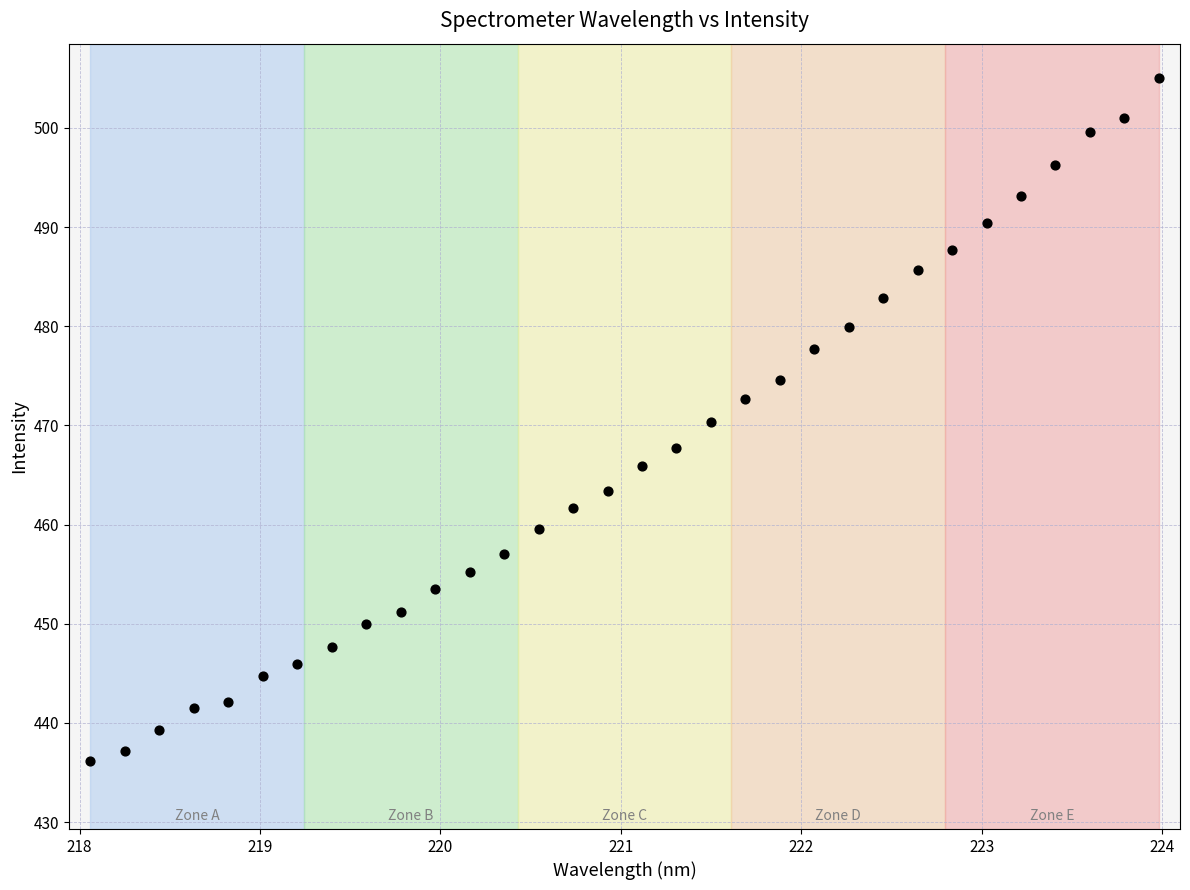

What is the range of X values (max minus min)?

5.9